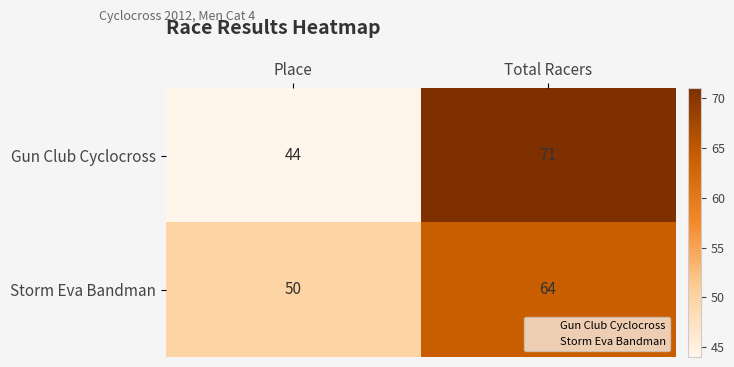

The Gun Club Cyclocross series shows 66 at Place. True or false?

False